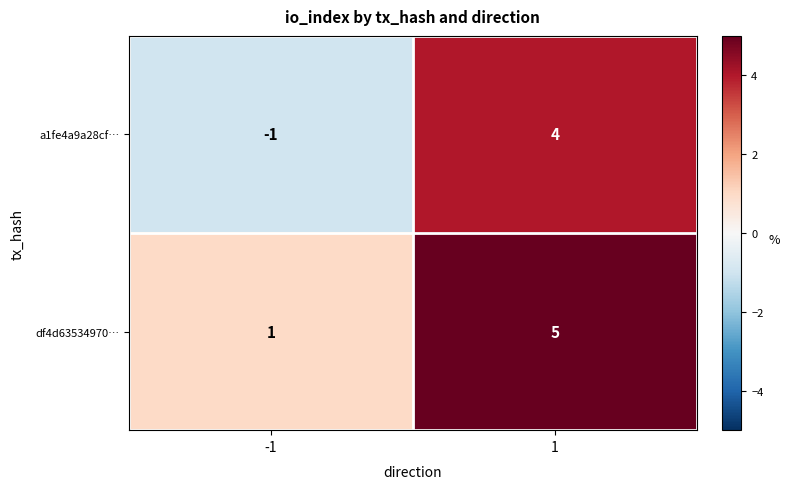

The a1fe4a9a28cf… series shows 4 at 1. True or false?

True